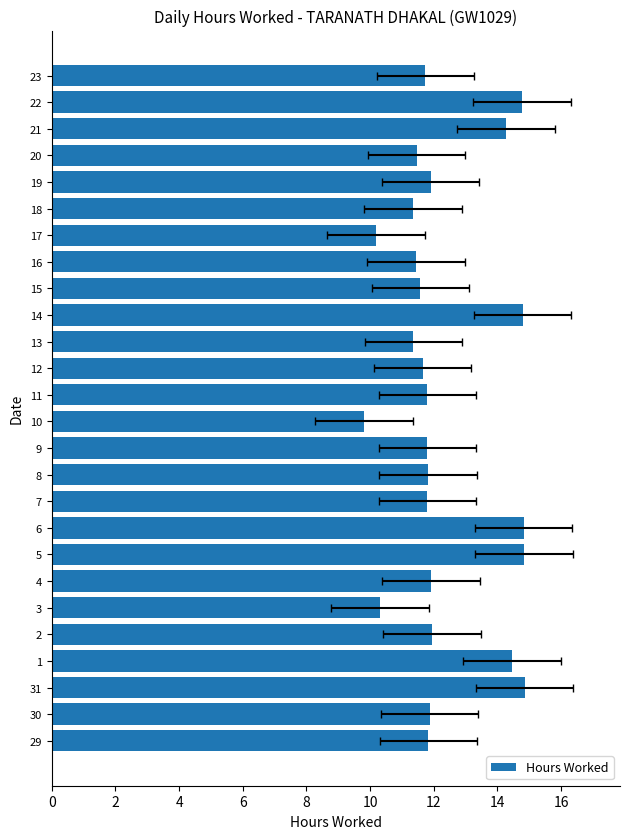

What is the difference between the maximum and second lowest values?

4.7